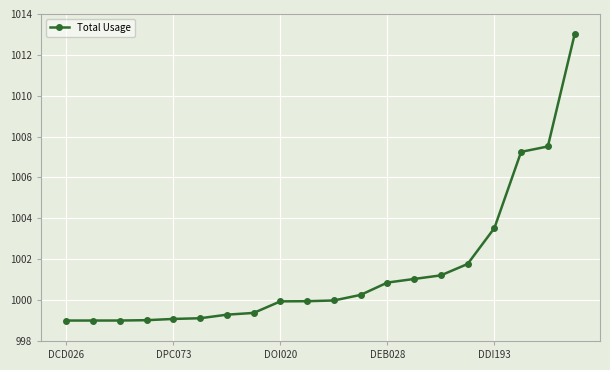

What is the value of the 18th point from the left?

1007.3